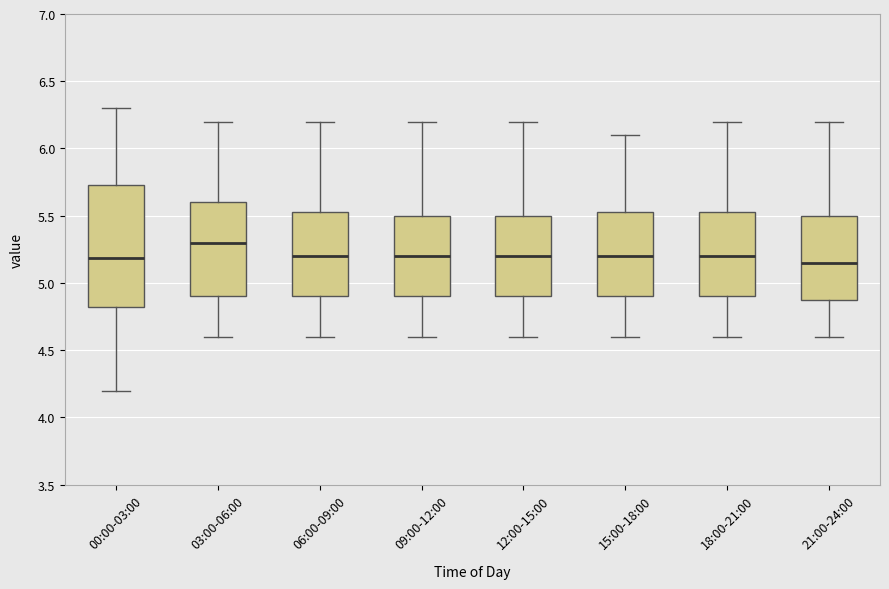

Which box is the tallest, from its lower edge to its upper edge?

00:00-03:00